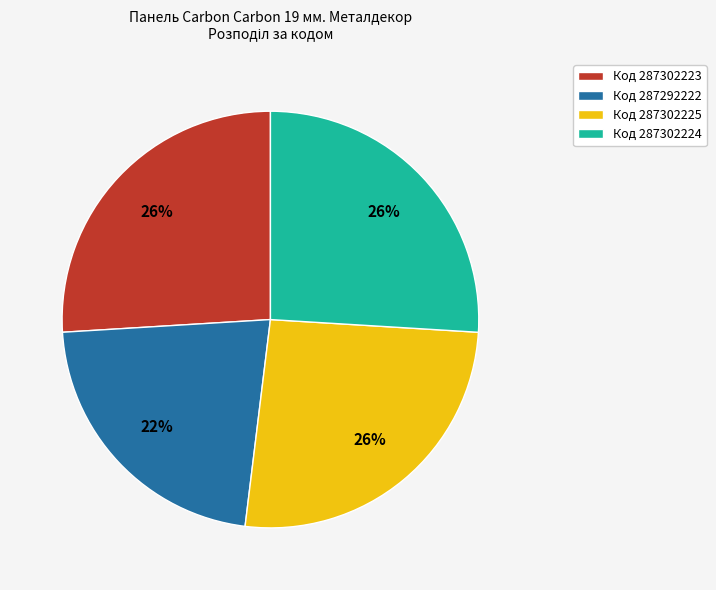

Is there a majority slice in this chart?

No